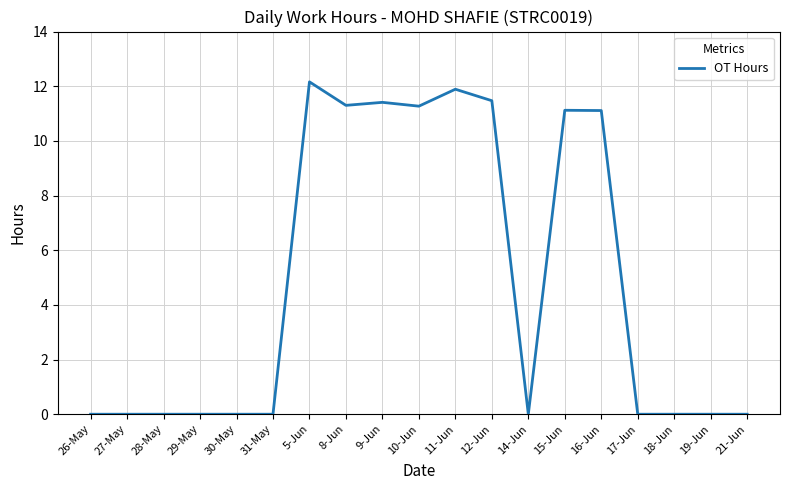

True or false: the data shows 11.5 at 12-Jun.

True